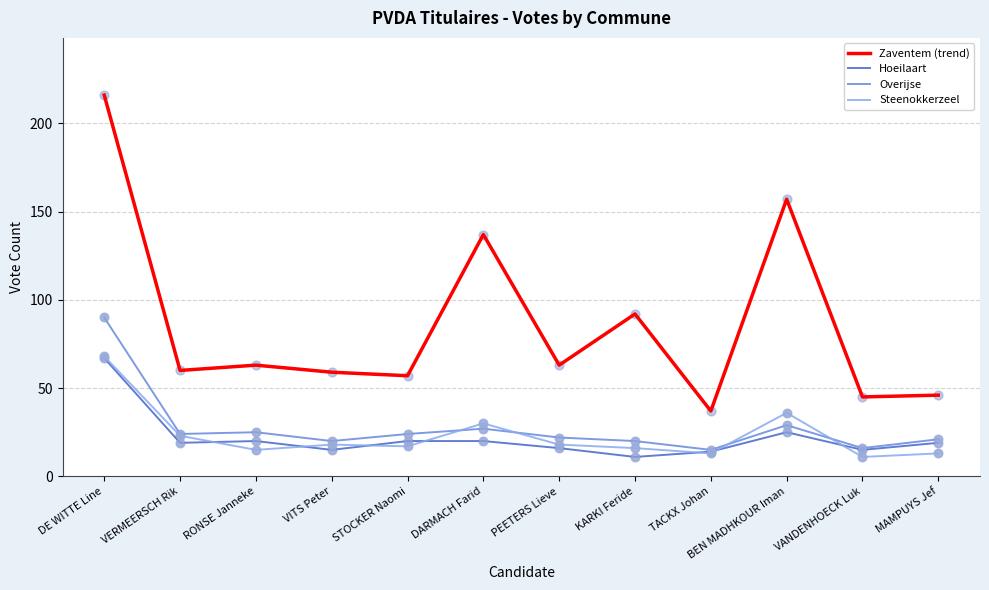

Between VITS Peter and TACKX Johan, which series saw the biggest shift?

Zaventem (trend)